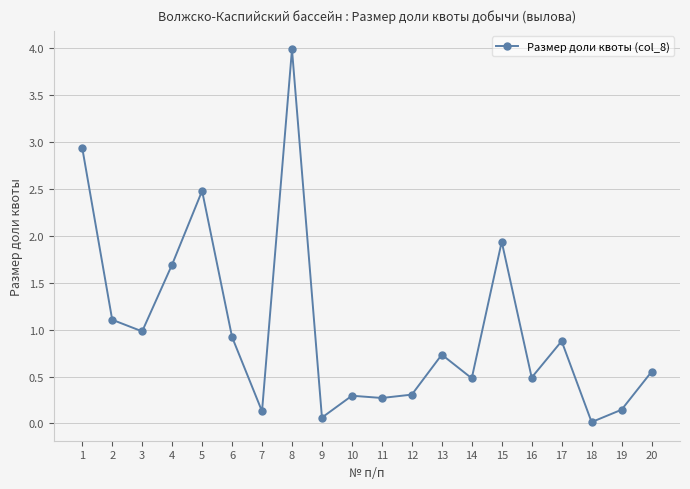

What is the difference between the maximum and second lowest values?

3.9